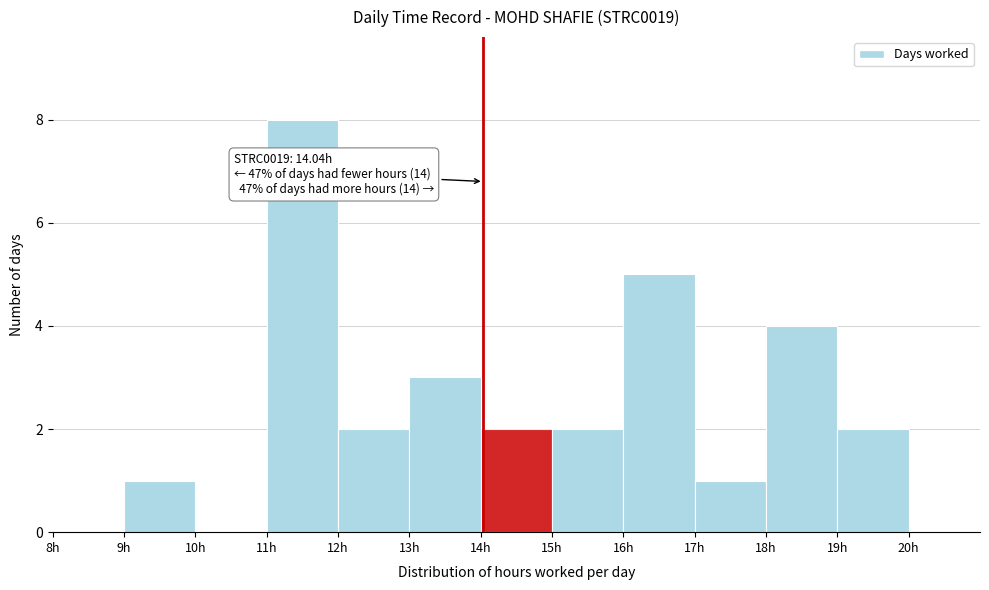

Which range on the x-axis has the tallest bar?

11 to 12